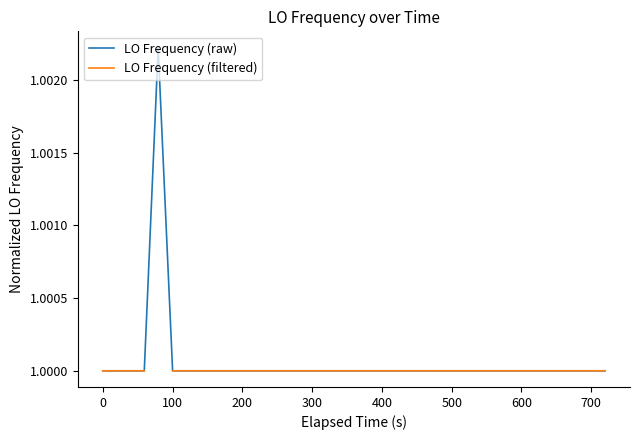

Count the number of categories in the chart.

40